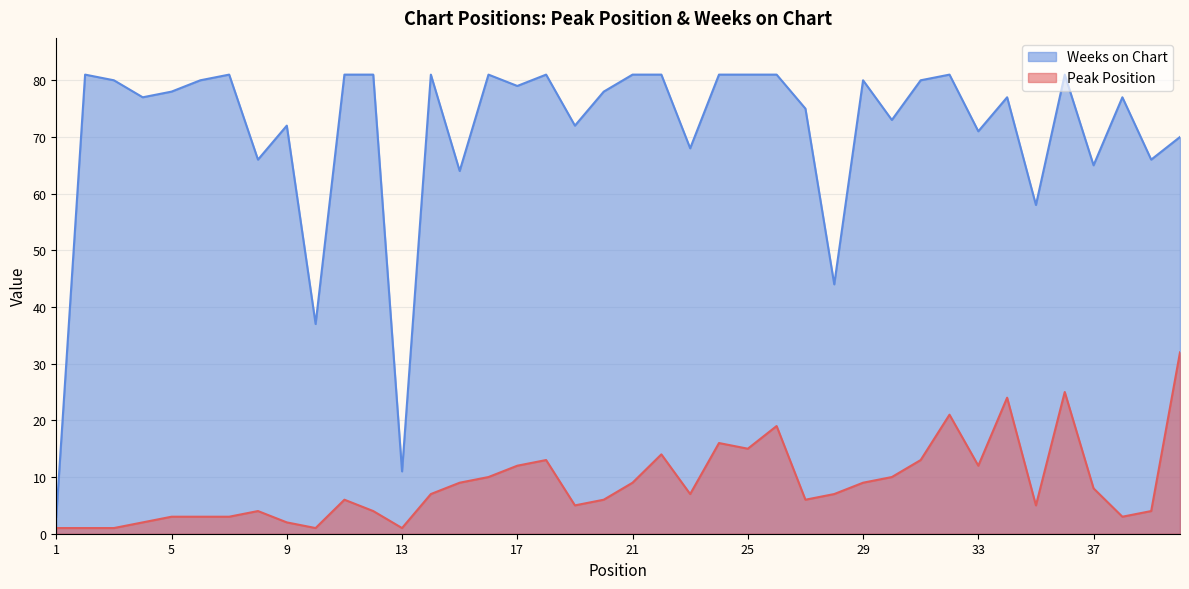

Rank the series by their maximum value, from highest to lowest.

Weeks on Chart, Peak Position